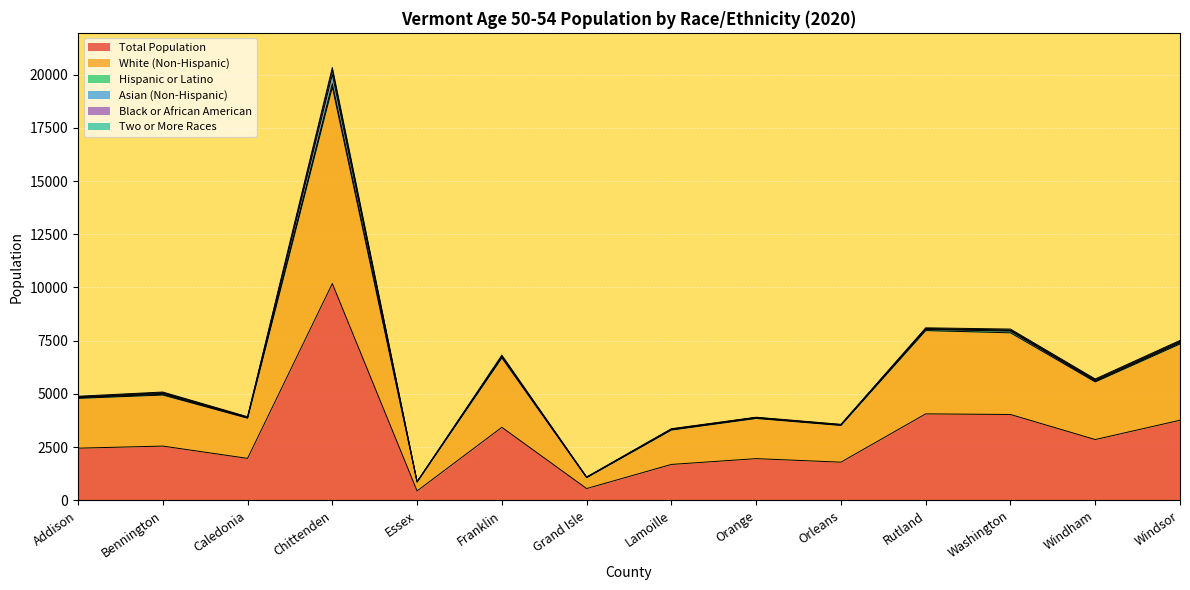

Rank the categories by White (Non-Hispanic) value from highest to lowest.

Chittenden, Rutland, Washington, Windsor, Franklin, Windham, Bennington, Addison, Caledonia, Orange, Orleans, Lamoille, Grand Isle, Essex